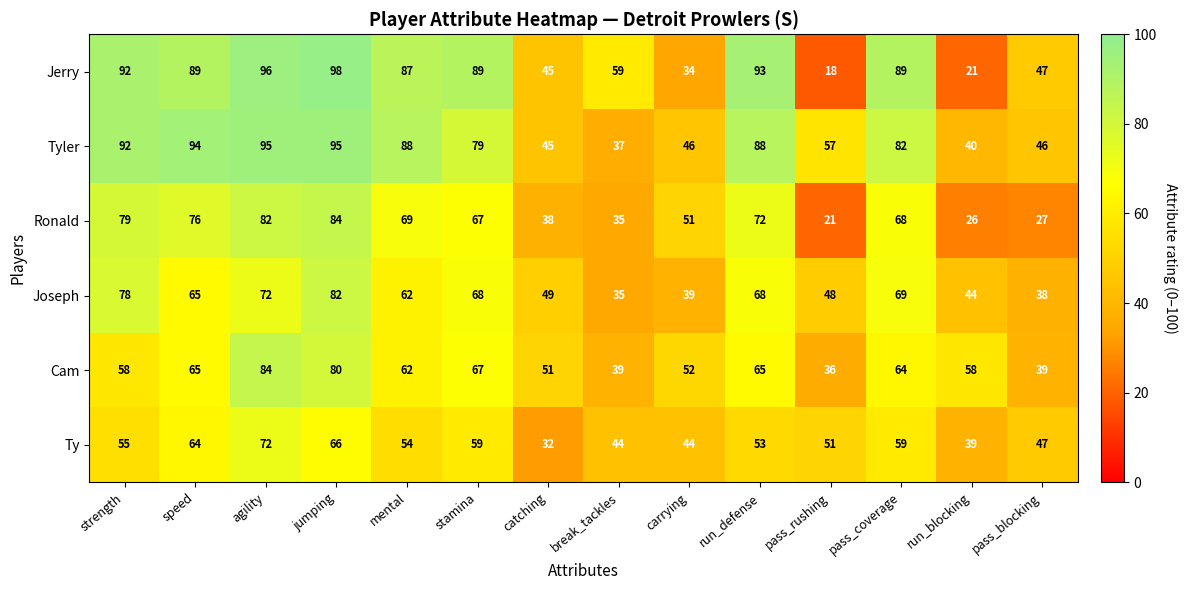

What is the approximate value of Tyler at mental, to the nearest 5?

90